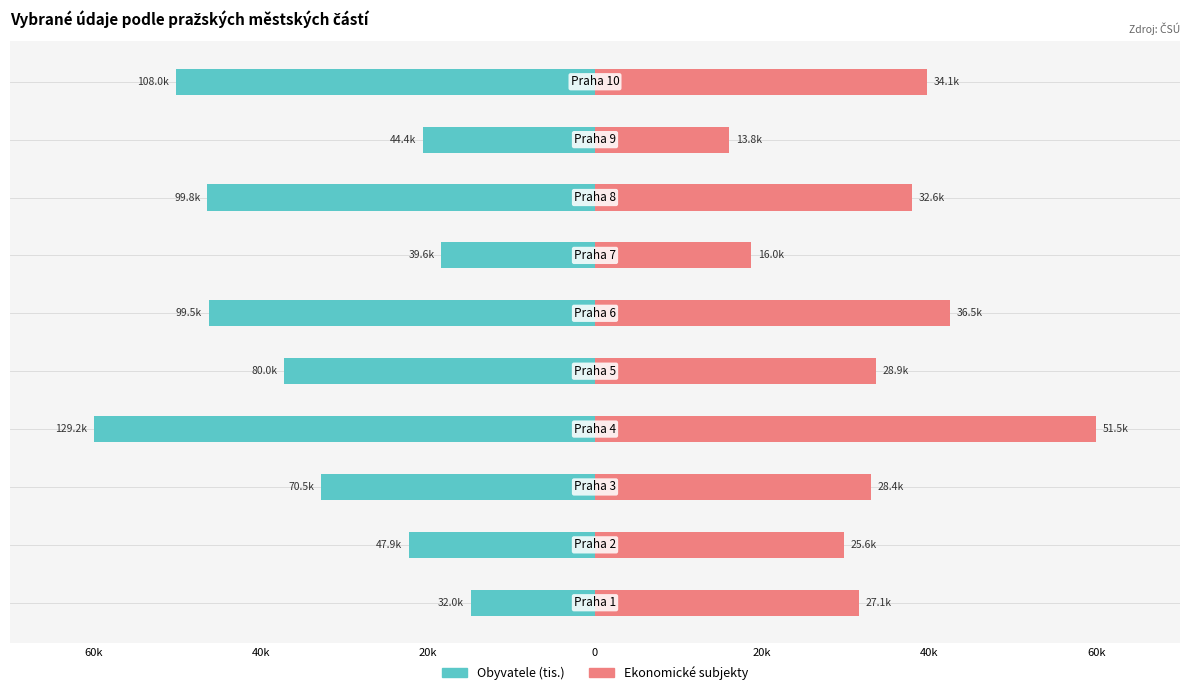

At 40k, list the series in order from largest to smallest.

Ekonomické subjekty, Obyvatele (tis.)